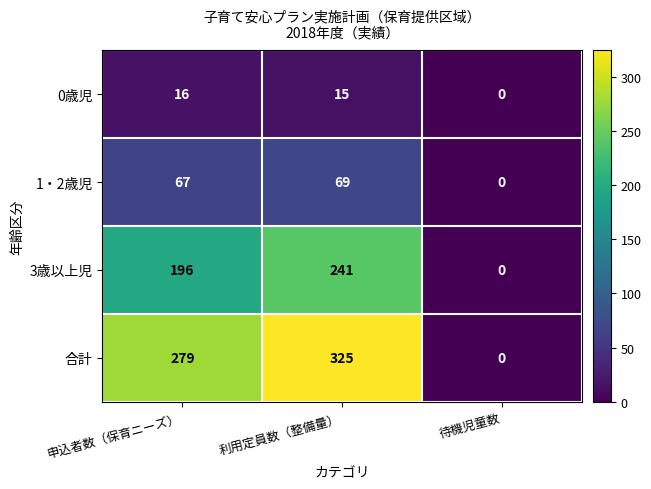

How many values in the 合計 series are below 279?

1